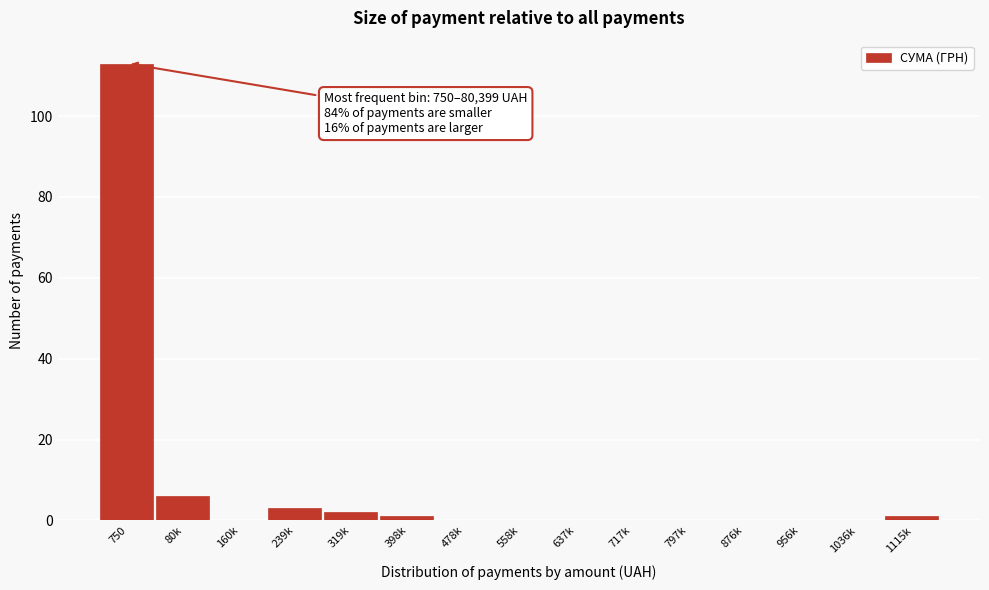

Reading left to right, list all the values displayed in this chart.

750=113	80k=6	160k=0	239k=3	319k=2	398k=1	478k=0	558k=0	637k=0	717k=0	797k=0	876k=0	956k=0	1036k=0	1115k=1